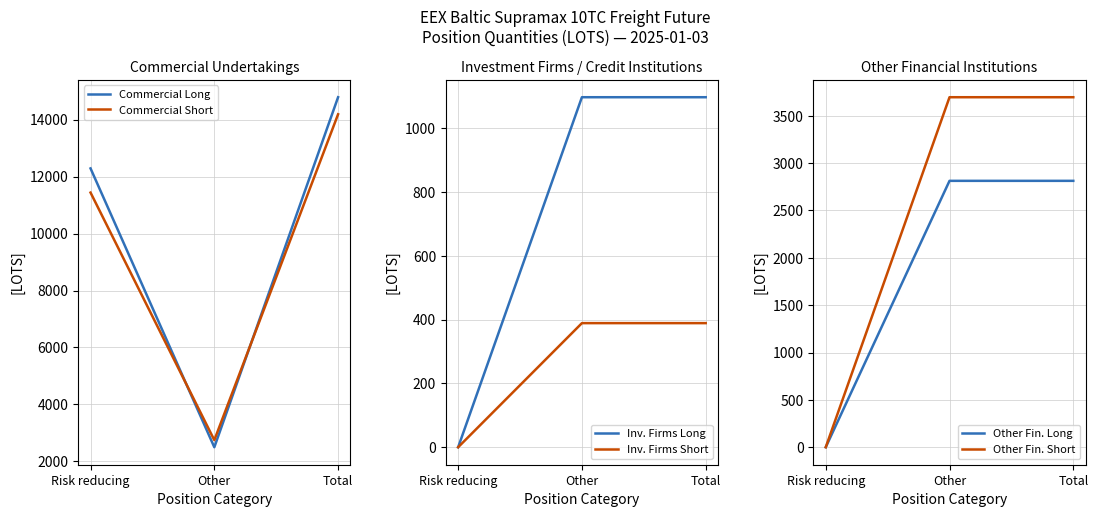

Does the chart have visible grid lines?

Yes